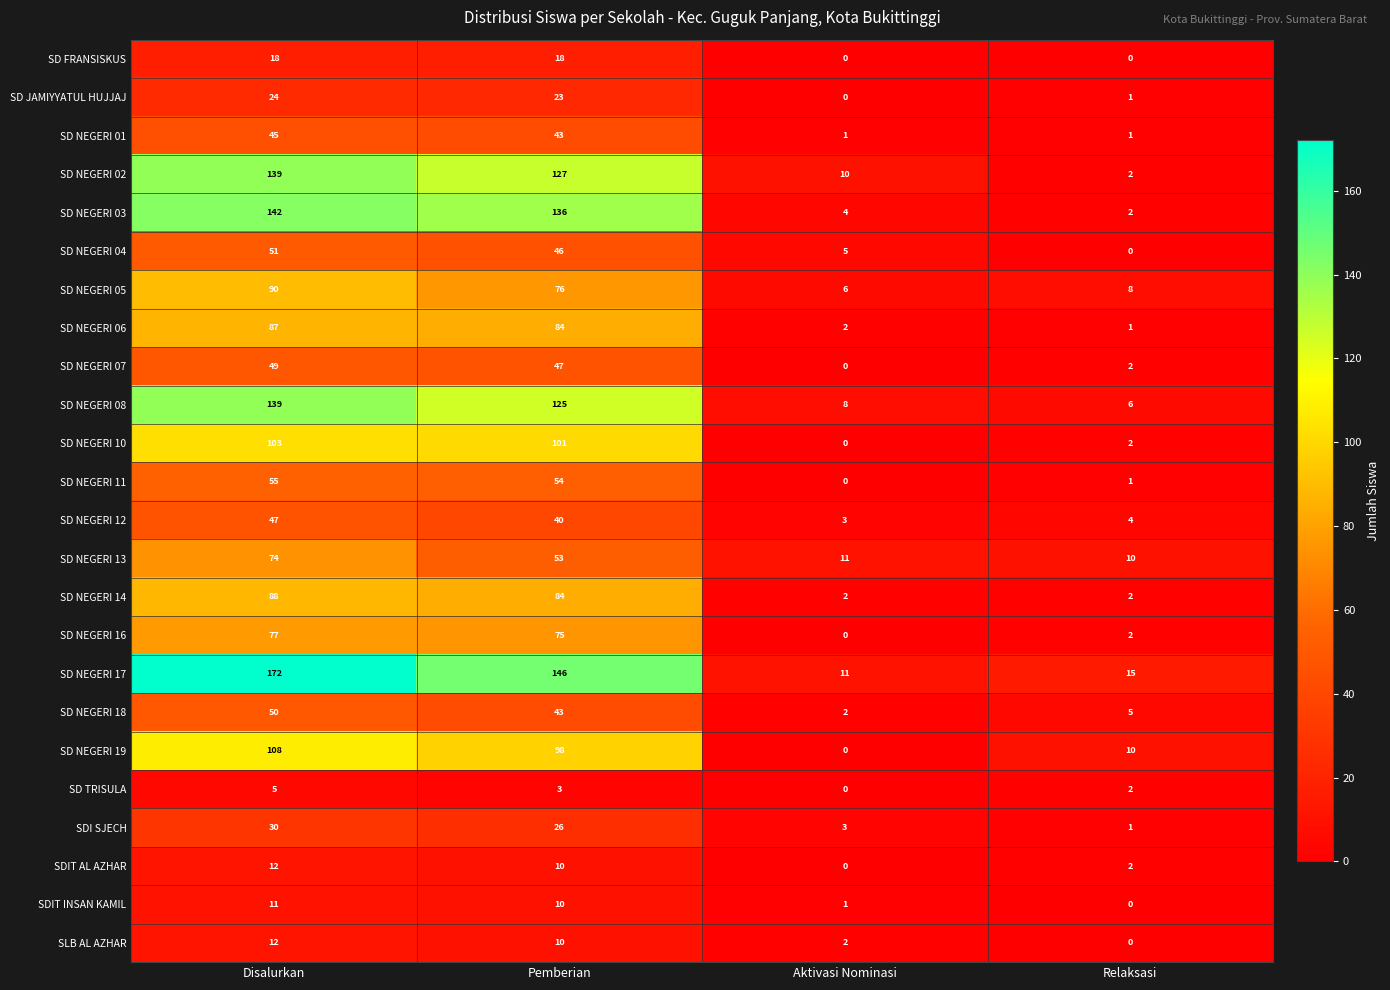

What is the total value across all series at Aktivasi Nominasi?

71